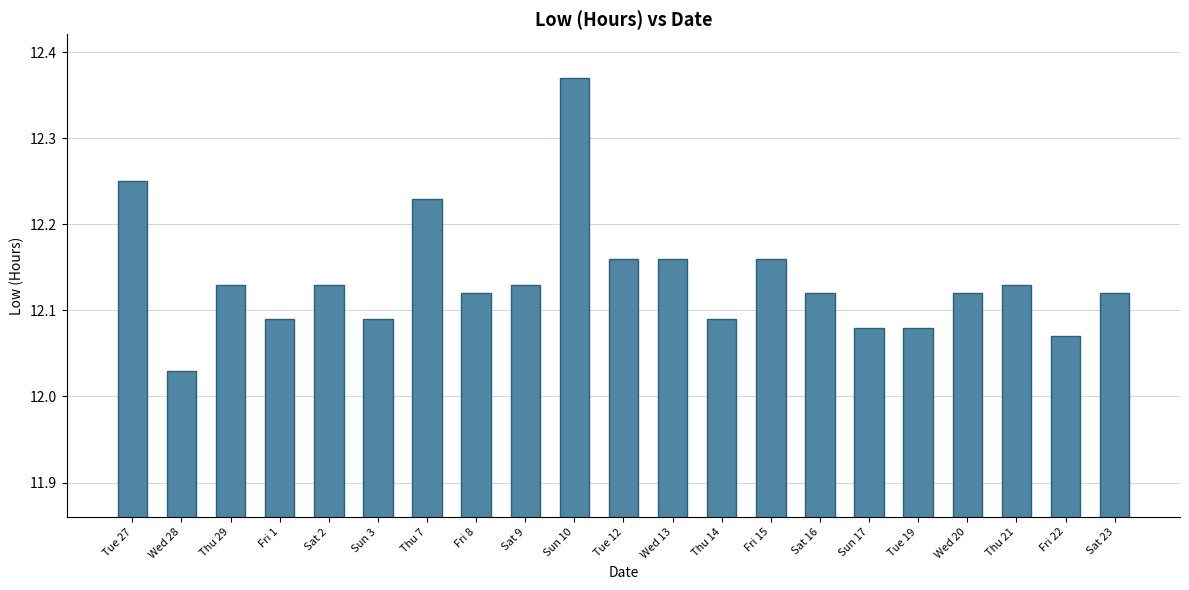

Are the bars grouped side by side (vs. stacked)?

No